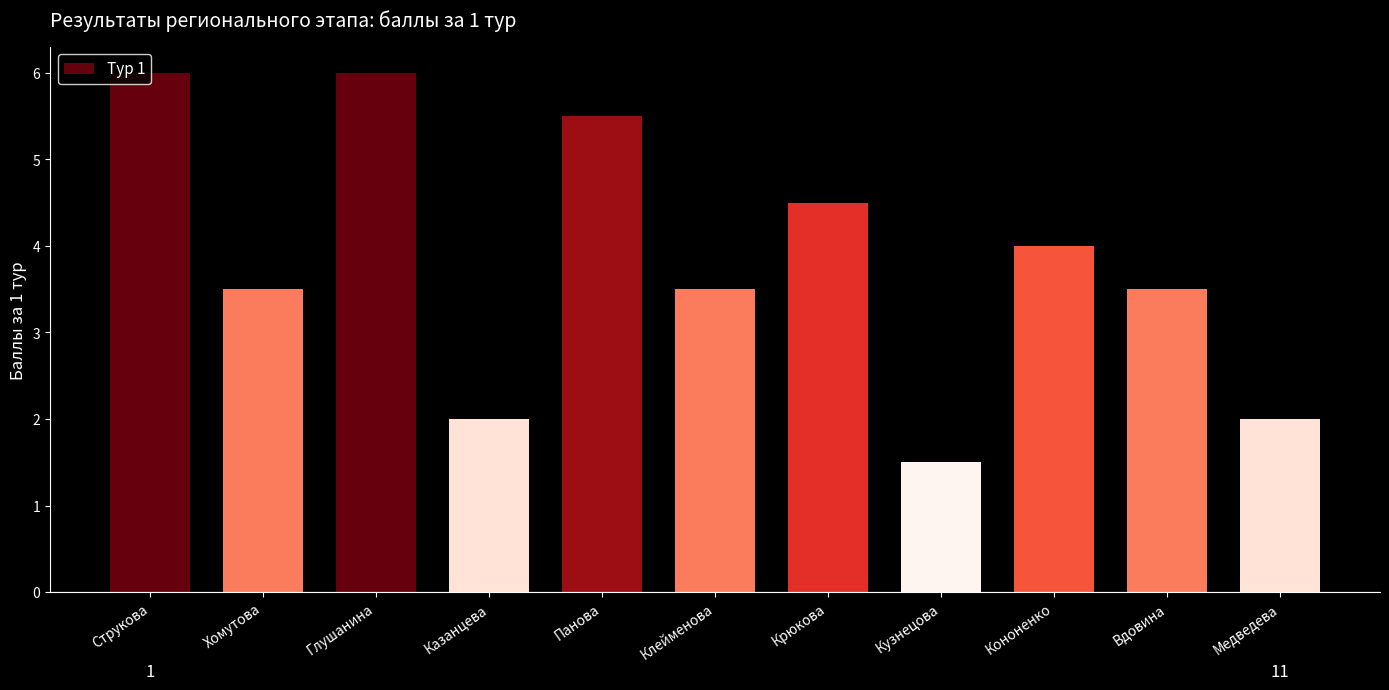

The chart shows a value of 3.5 at Клейменова. True or false?

True